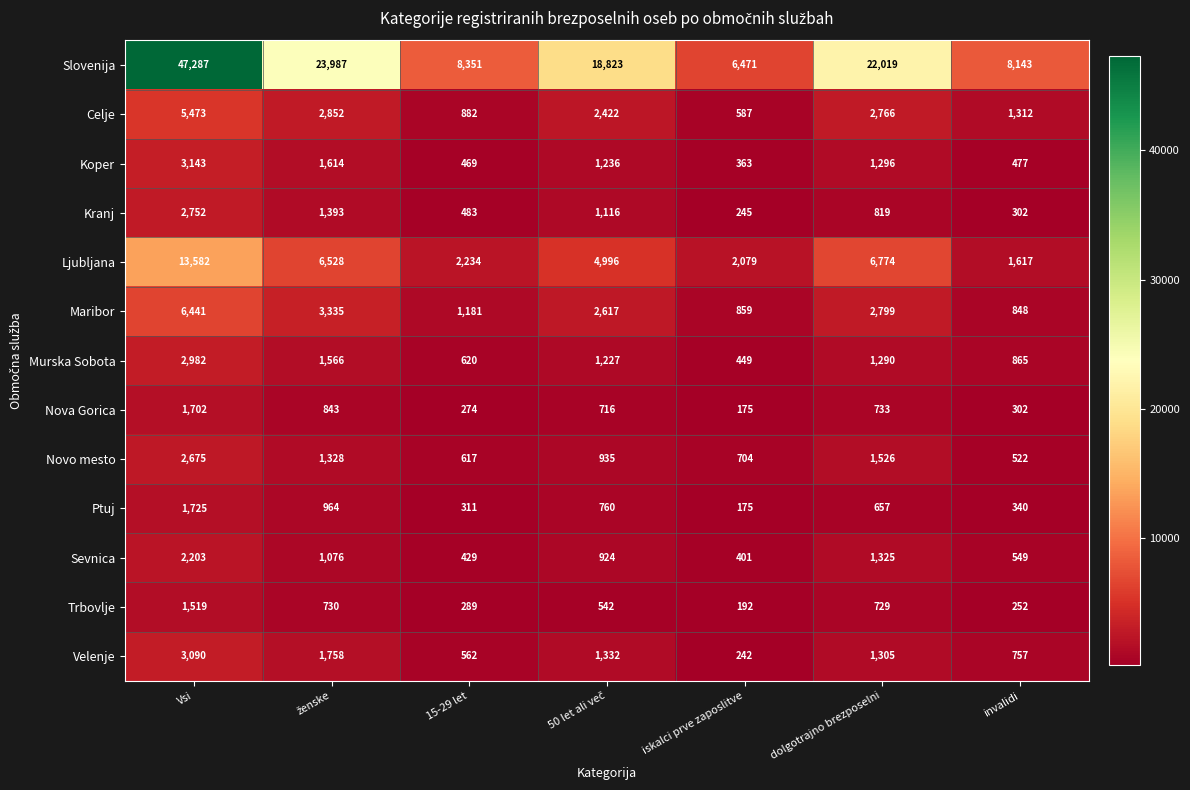

Read the Celje value at iskalci prve zaposlitve, to the nearest 10.

590